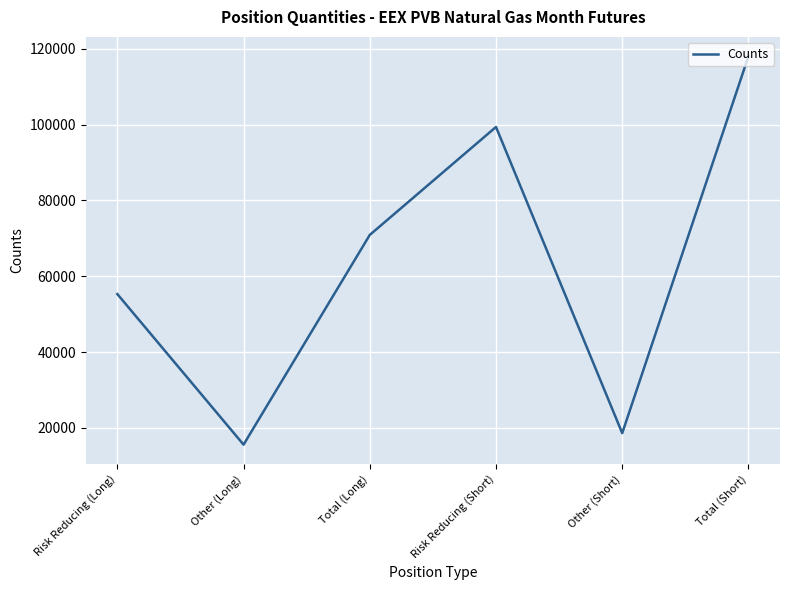

Reading right to left, what are all the values shown in this chart?

118002	18630	99372	70902	15600	55302